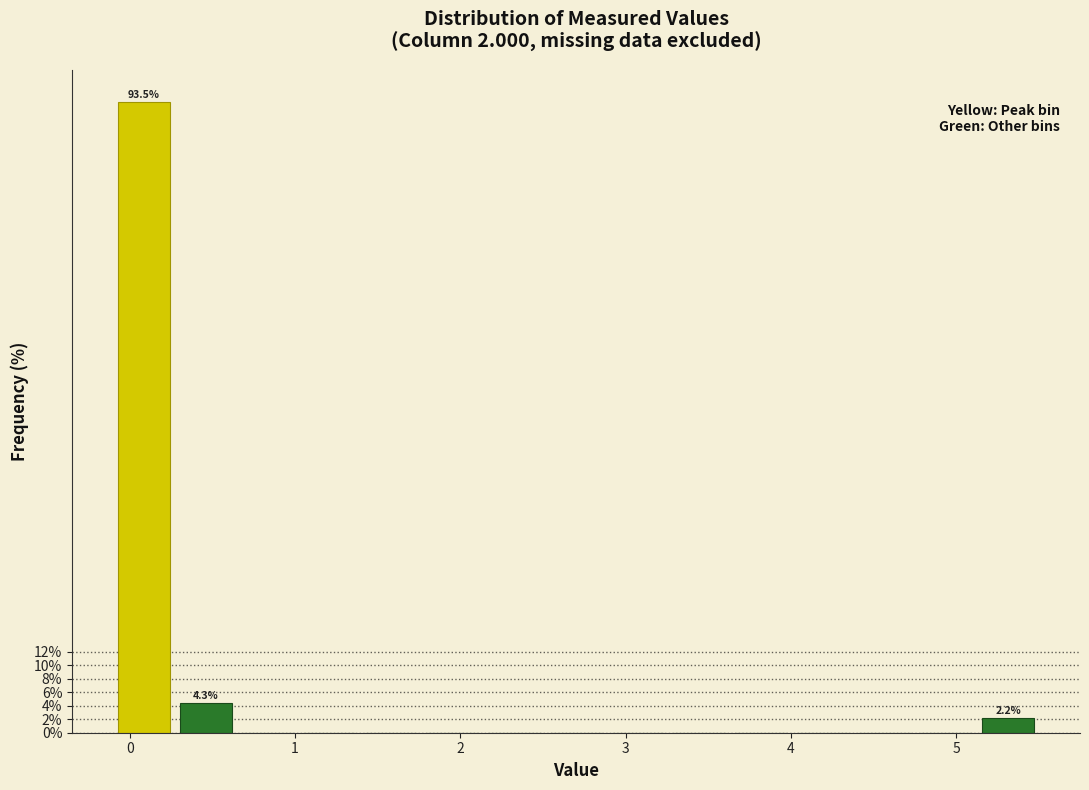

Around what value on the x-axis is the tallest bar? Give the approximate position of its centre, as read against the axis.

0.1